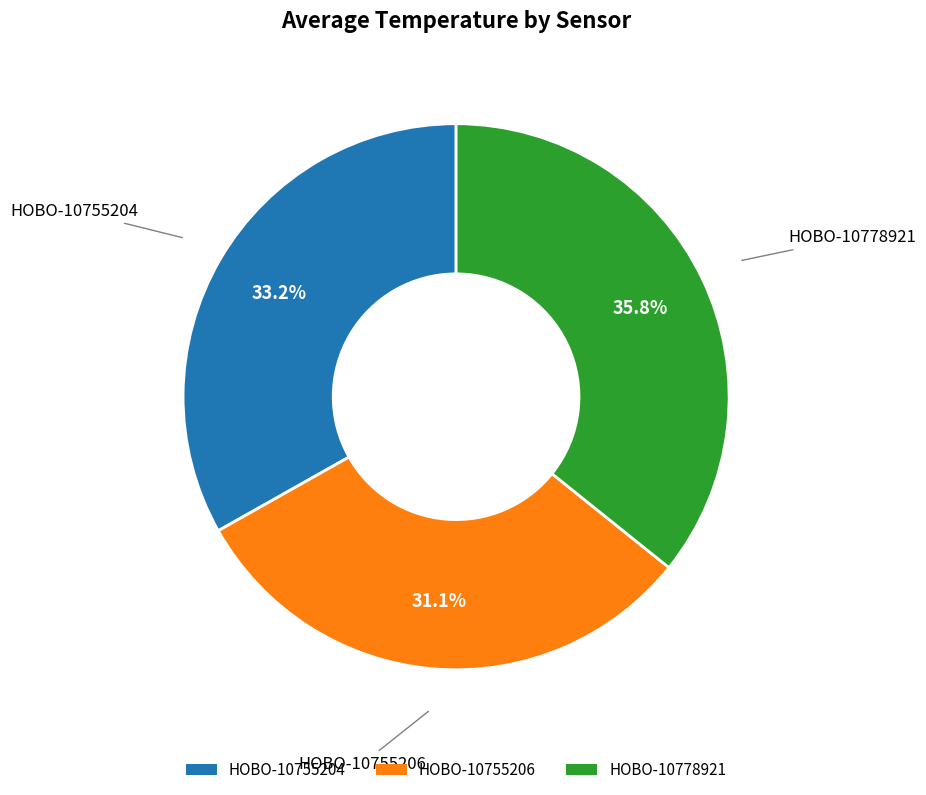

Between HOBO-10778921 and HOBO-10755206, which is larger?

HOBO-10778921